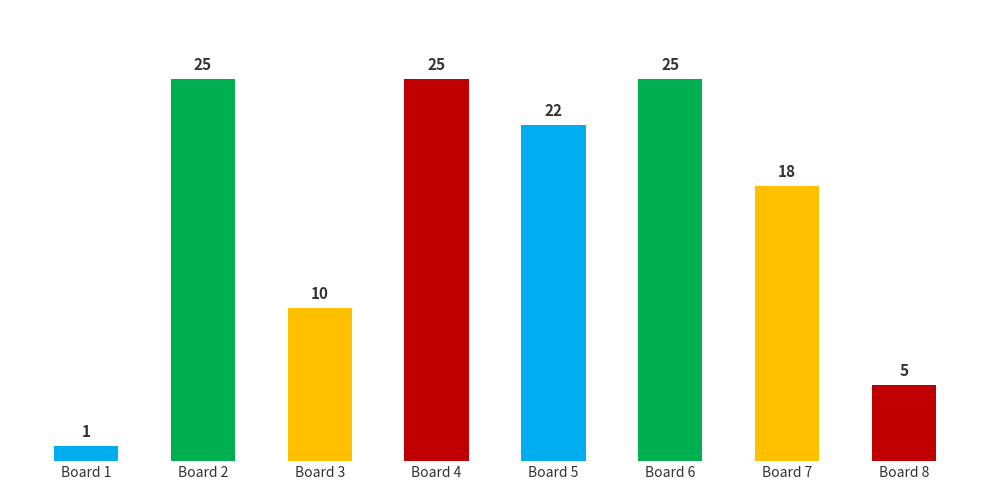

What is the value of the 1st bar from the left?

1